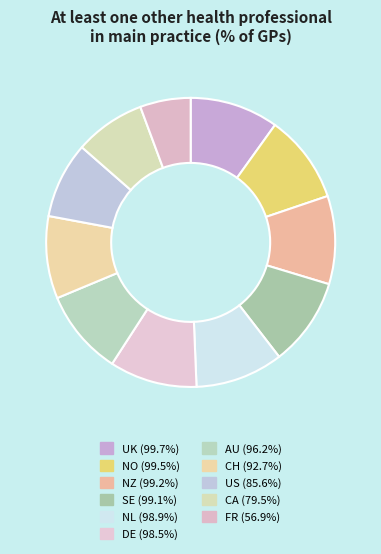

Does CH account for over 50% of the chart?

No